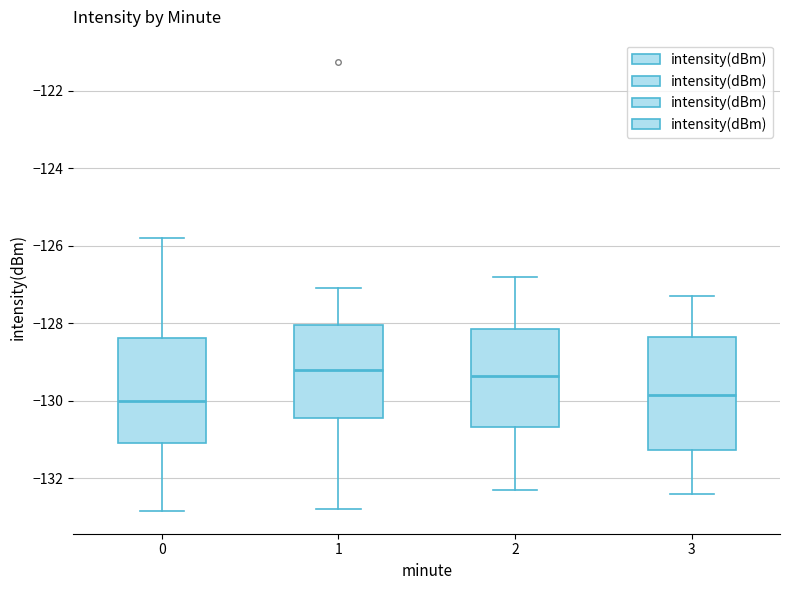

Which box is the tallest, from its lower edge to its upper edge?

3